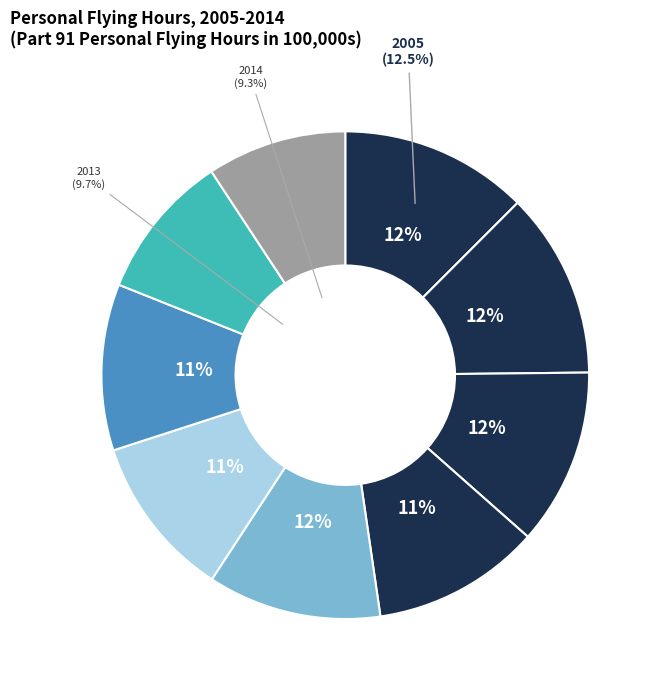

To the nearest percent, what percentage of the pie is 2013?

10%